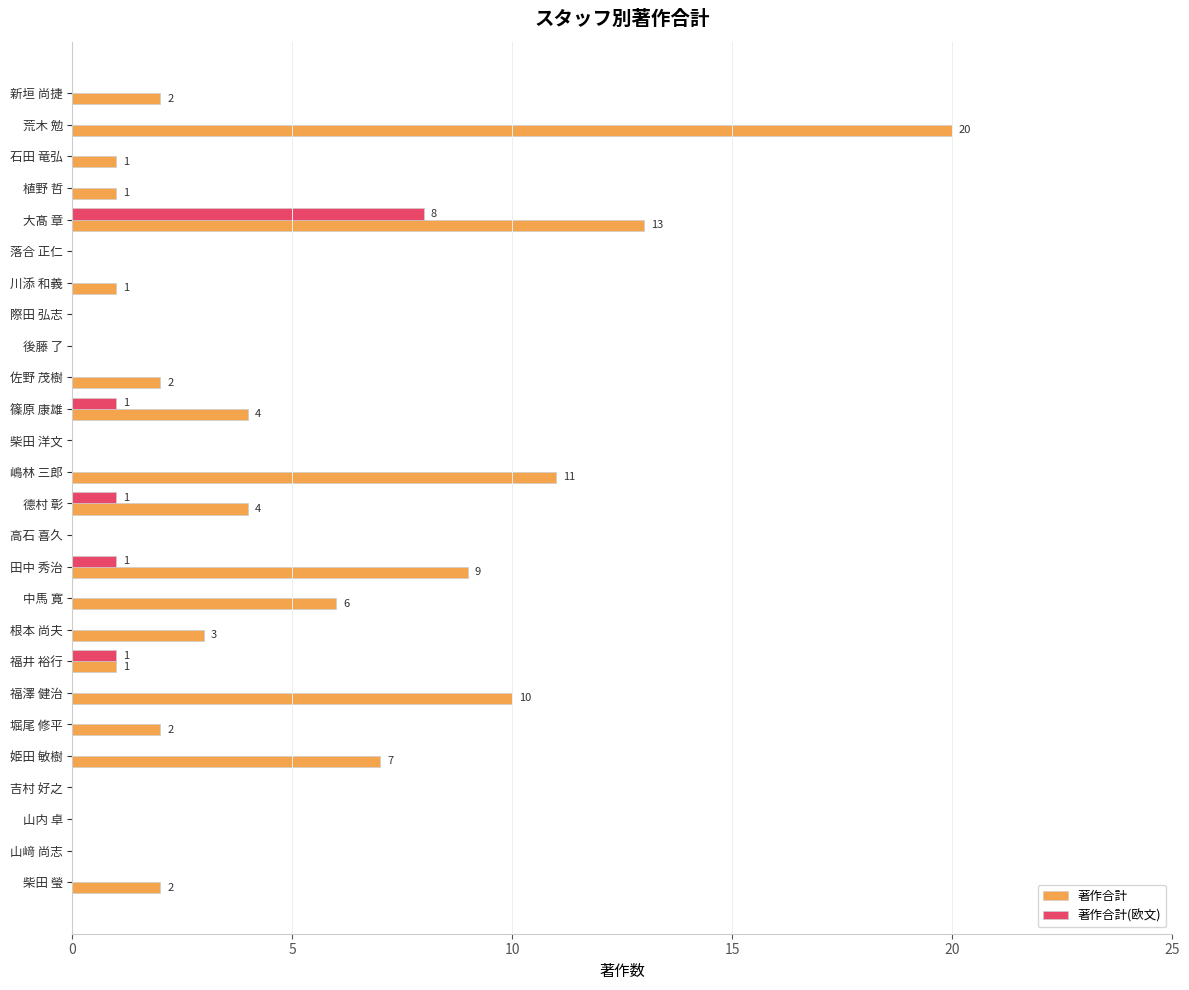

At which category does the chart reach its peak across all series?

荒木 勉